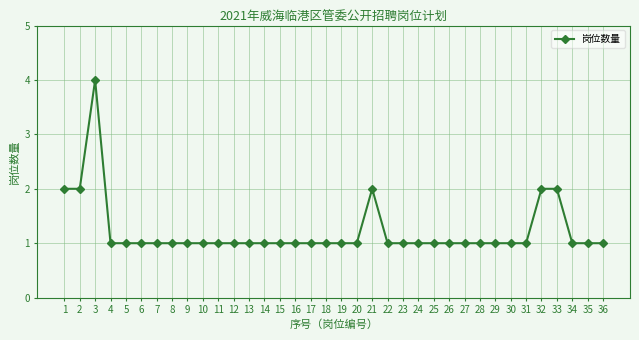

What is the smallest value displayed?

1